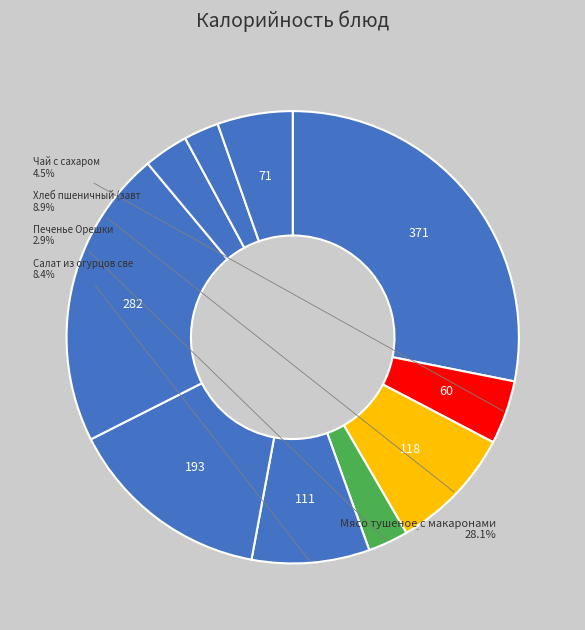

True or false: Чай с сахаром accounts for 5% of the total.

True